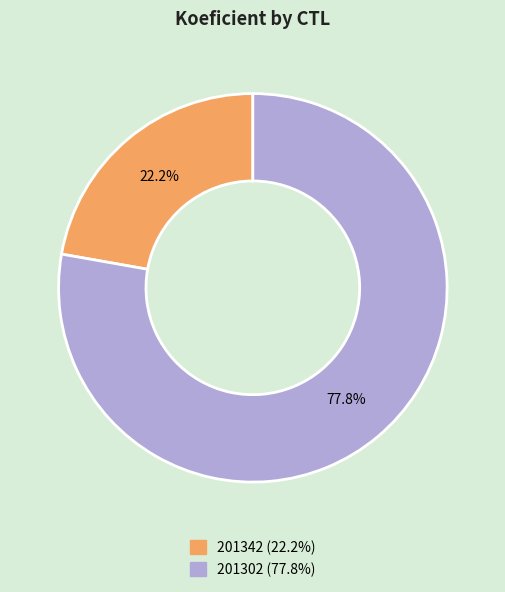

To the nearest percent, what portion does 201302 represent?

78%